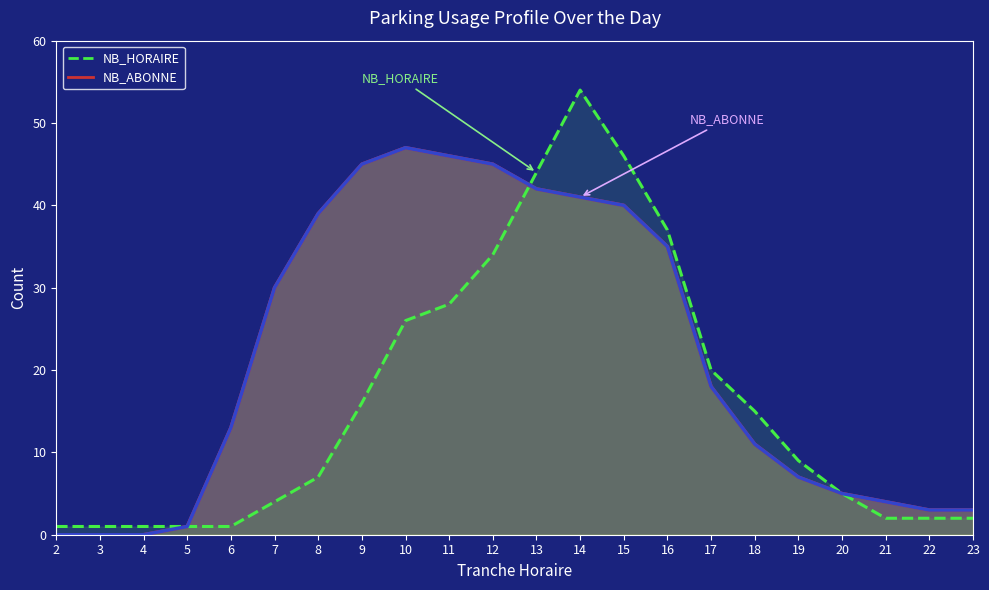

Reading right to left, what are all the values shown in this chart?

NB_HORAIRE: 23=2	22=2	21=2	20=5	19=9	18=15	17=20	16=37	15=46	14=54	13=44	12=34	11=28	10=26	9=16	8=7	7=4	6=1	5=1	4=1	3=1	2=1
NB_ABONNE: 23=3	22=3	21=4	20=5	19=7	18=11	17=18	16=35	15=40	14=41	13=42	12=45	11=46	10=47	9=45	8=39	7=30	6=13	5=1	4=0	3=0	2=0